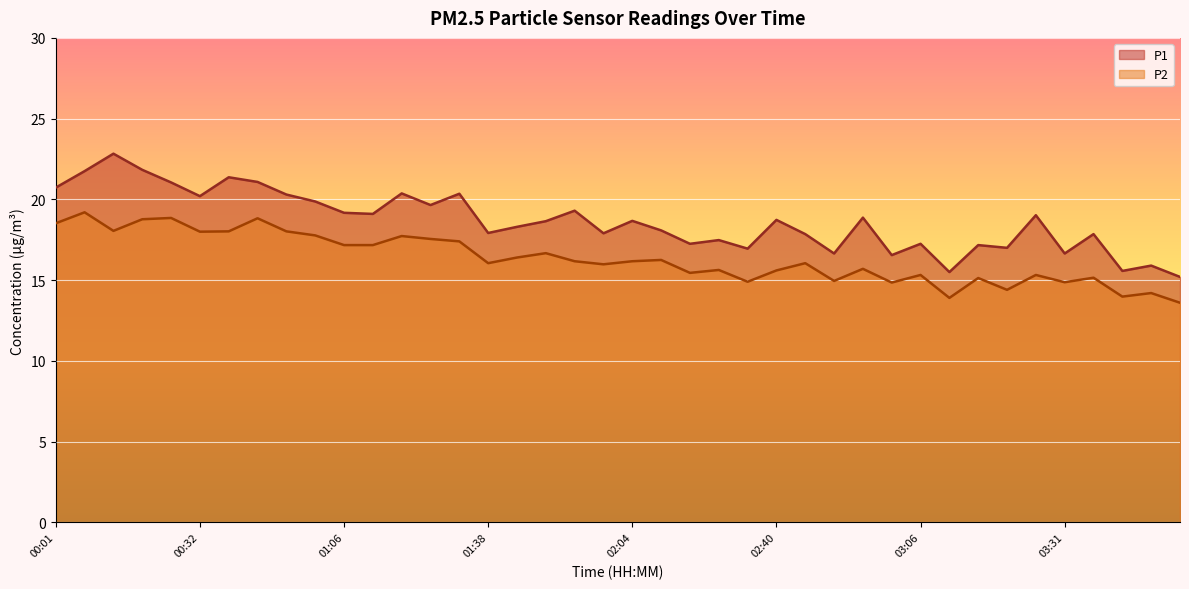

True or false: P2 has a value of 18.8 at 00:22.

True